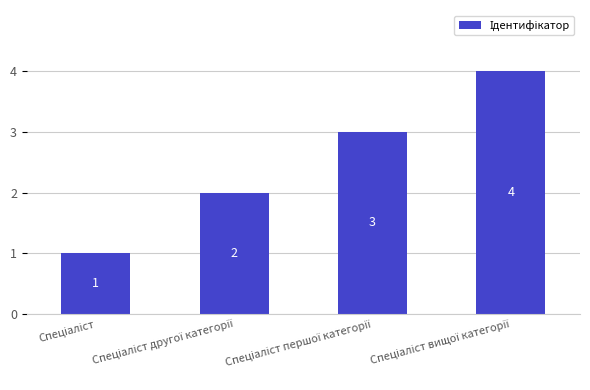

Are the bars grouped side by side (vs. stacked)?

No